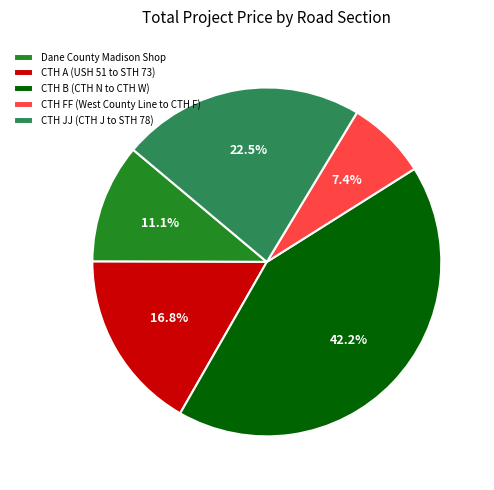

What is the smallest slice in the pie chart?

CTH FF (West County Line to CTH F)